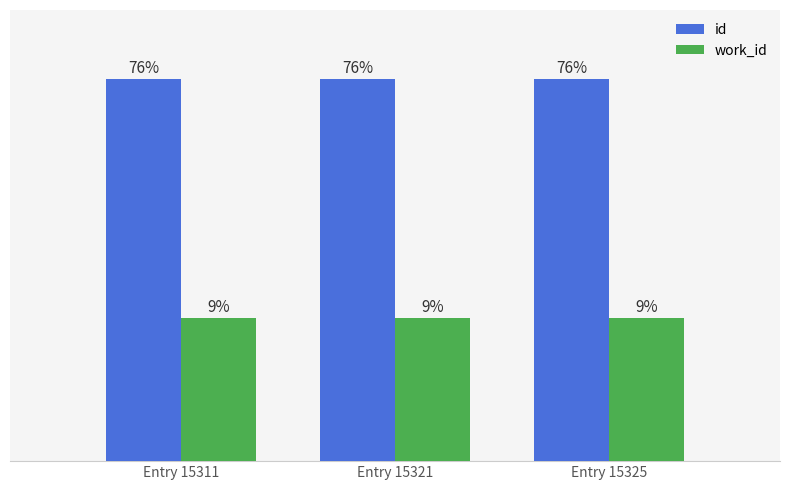

Which has a higher value, Entry 15325 or Entry 15321?

Entry 15325